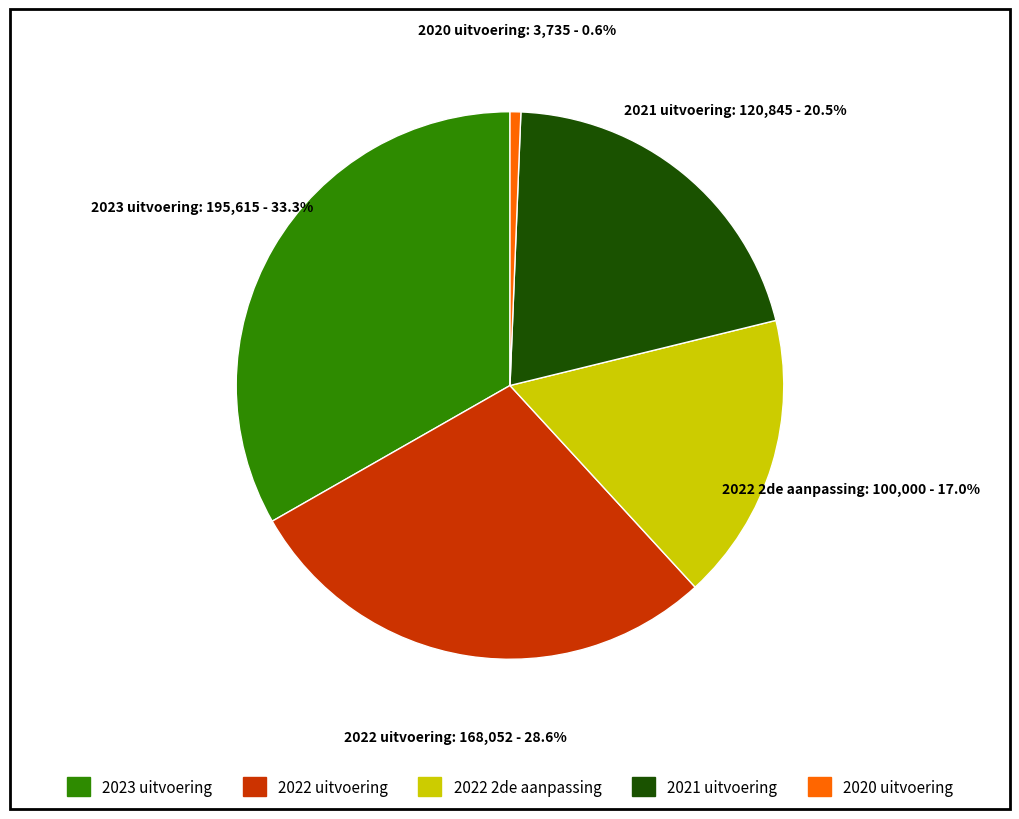

To the nearest percent, what portion does 2022 2de aanpassing represent?

17%